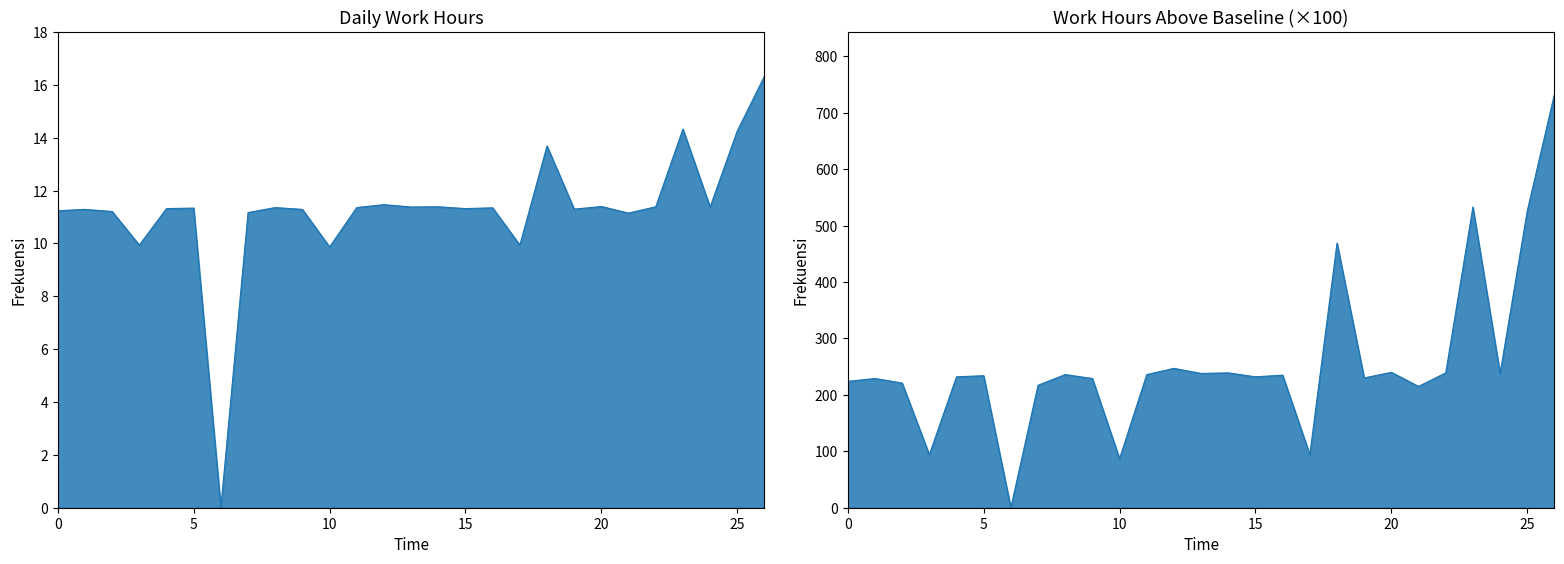

Is it true that the value at 24-Tue is 26.6?

False